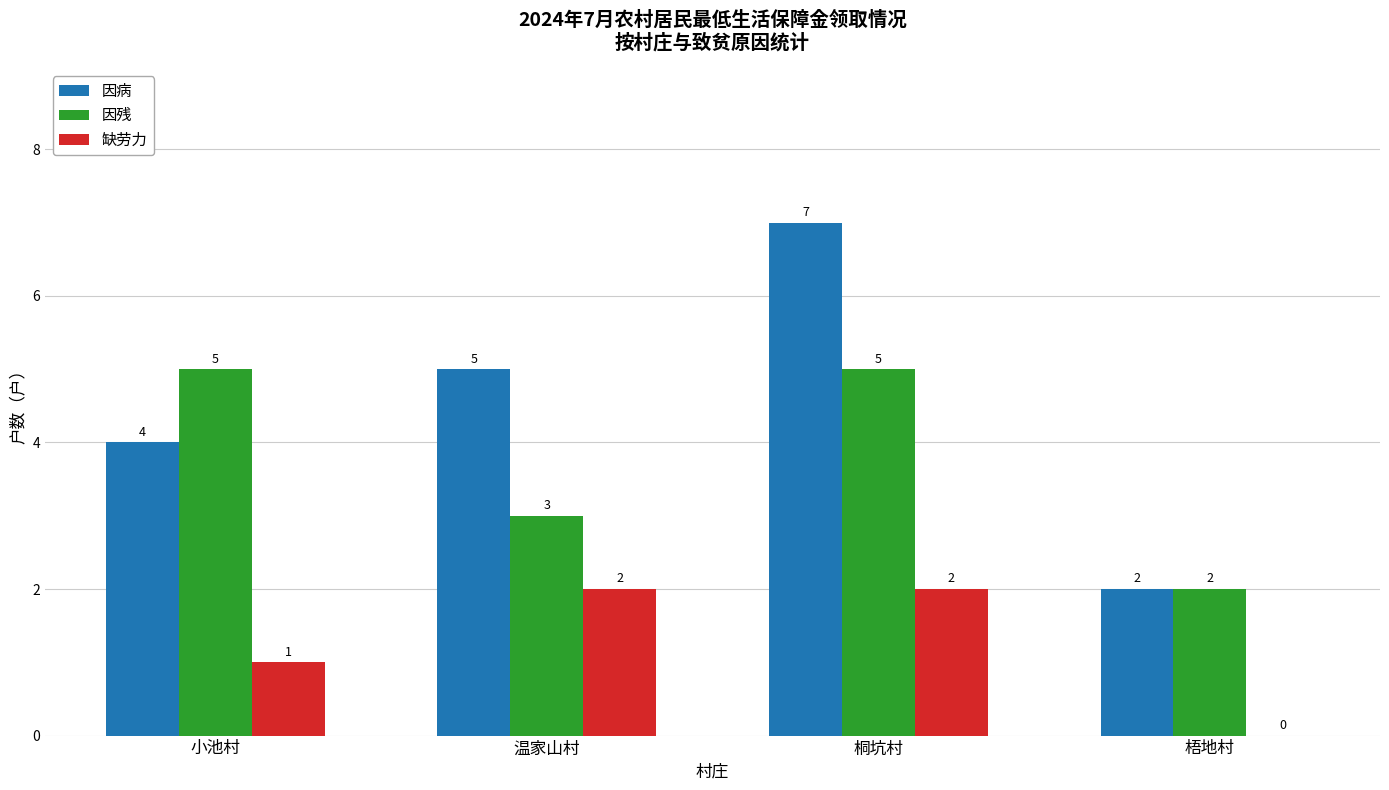

Is it true that 因残 equals 3 at 温家山村?

True